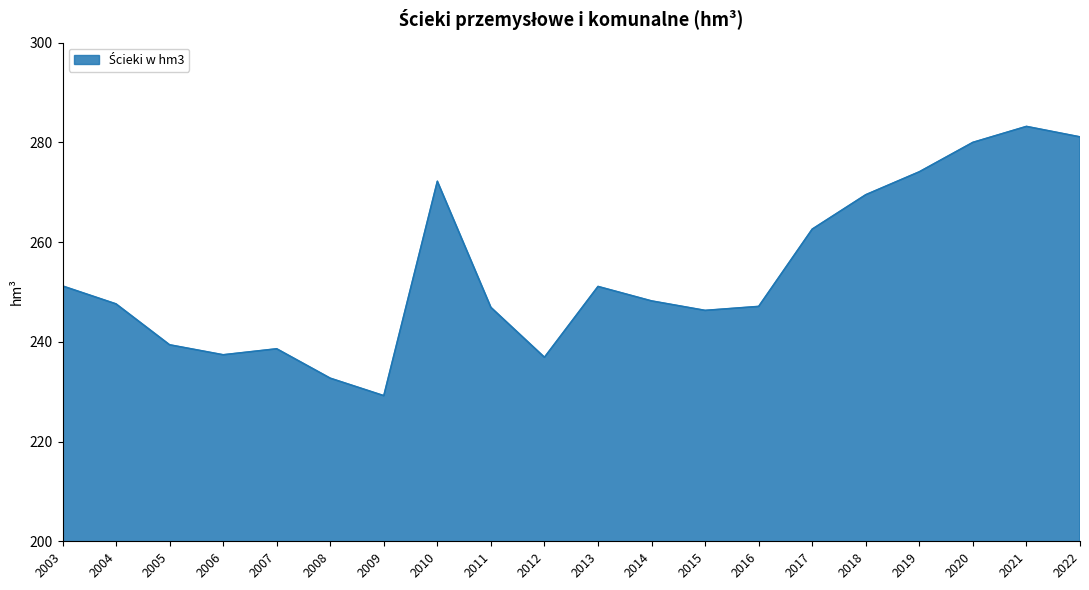

Where does the data first go above 248?

2003